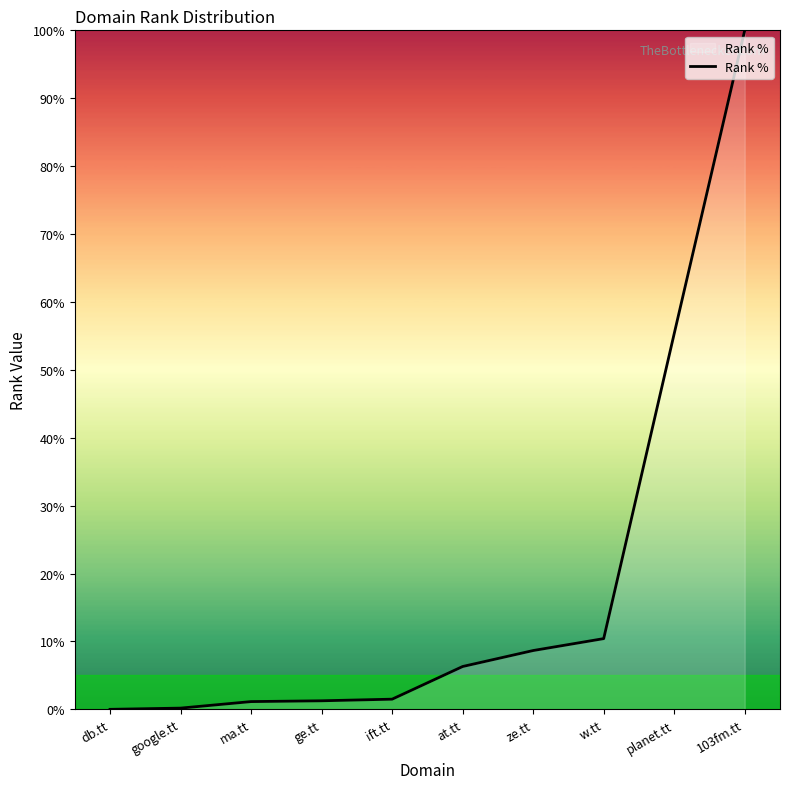

Which has a higher value, at.tt or ze.tt?

ze.tt